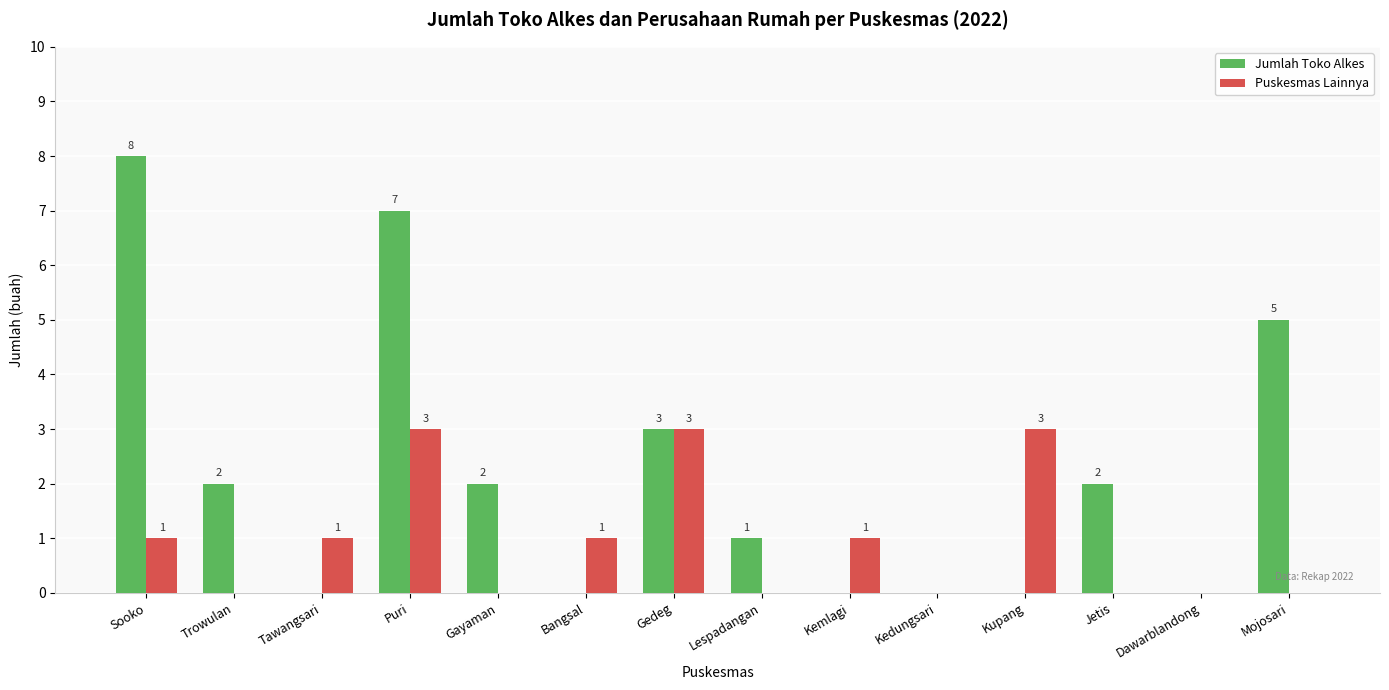

Does the chart contain stacked bars?

No